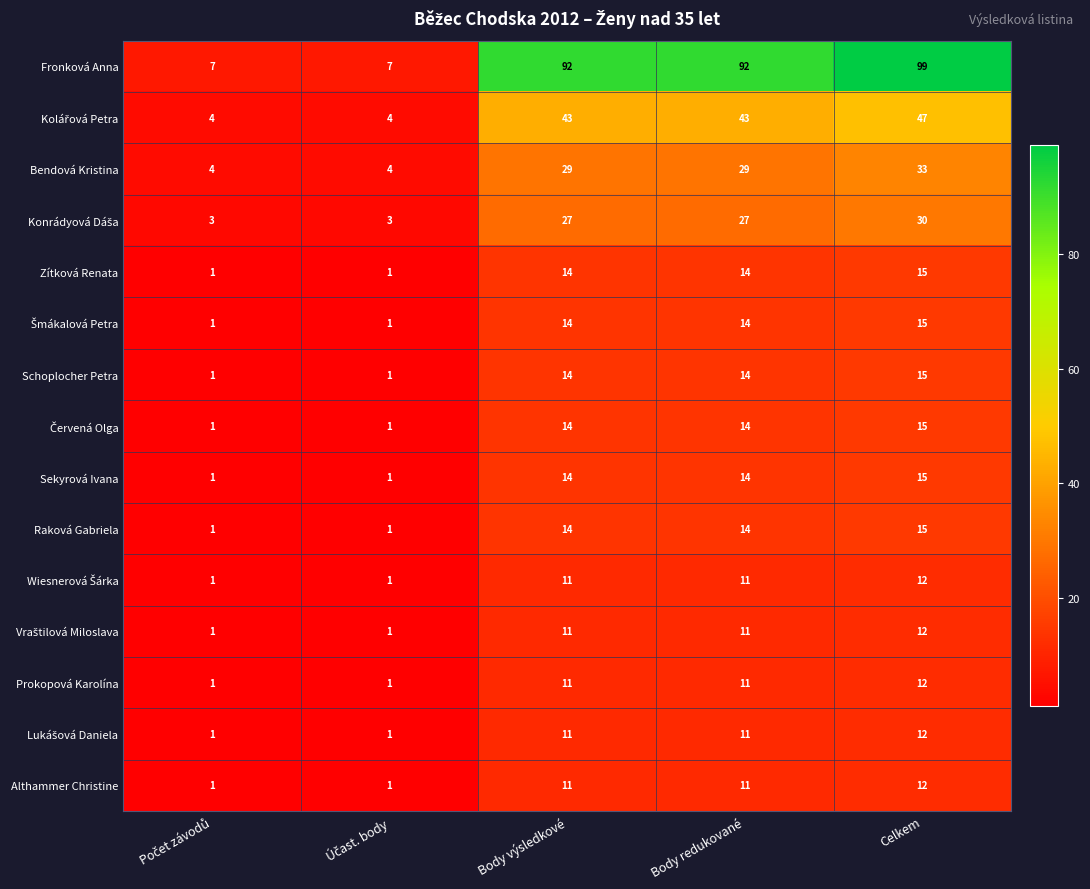

Which series has the largest total across all categories?

Fronková Anna